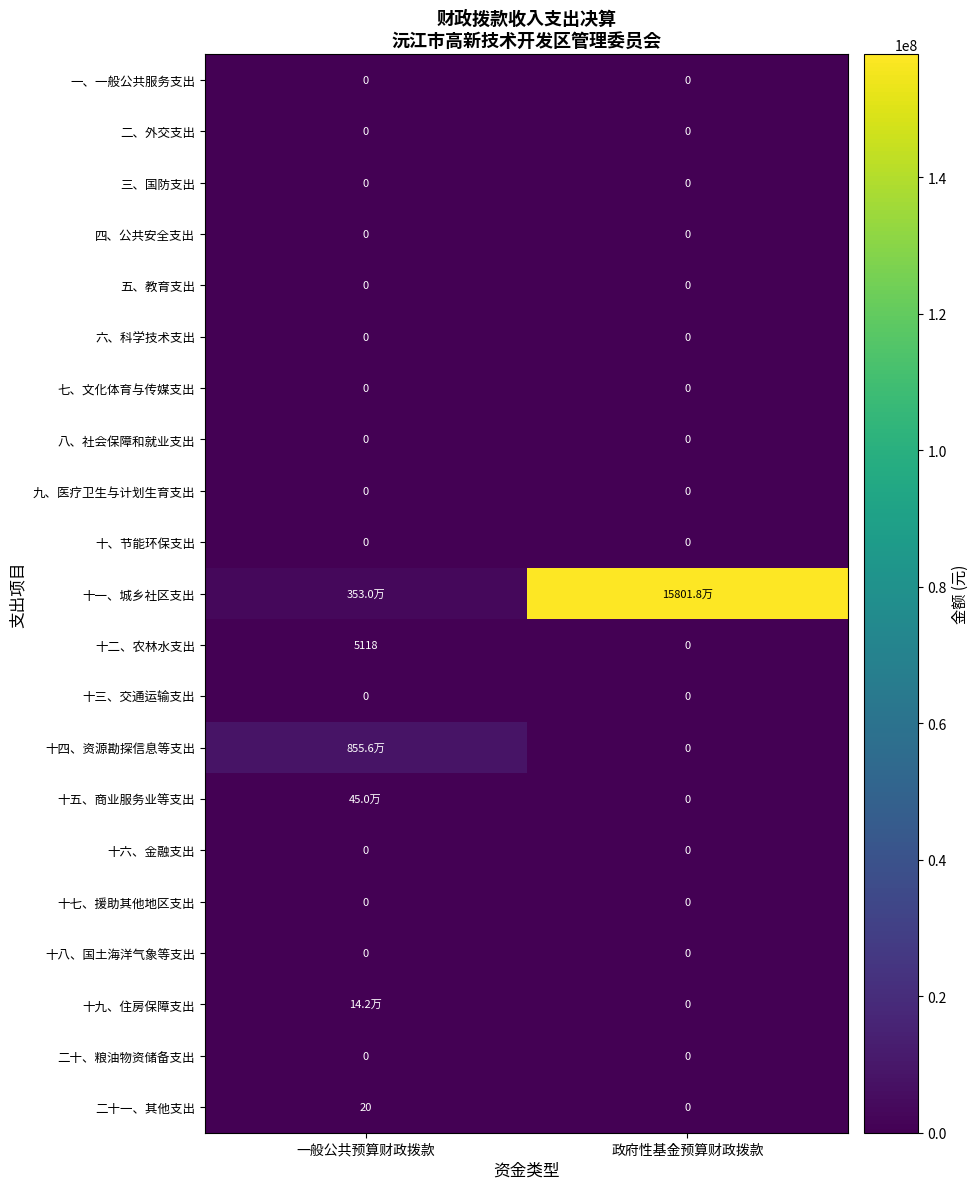

Count the number of categories in the chart.

2